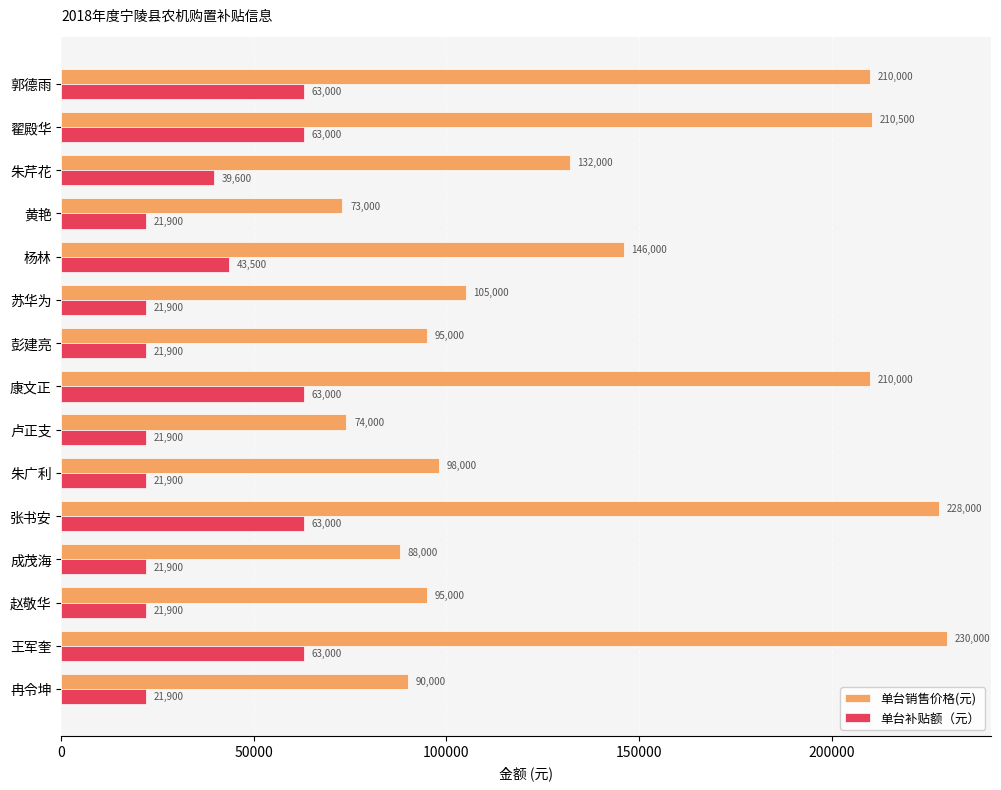

At how many categories does at least one series exceed 148571?

5